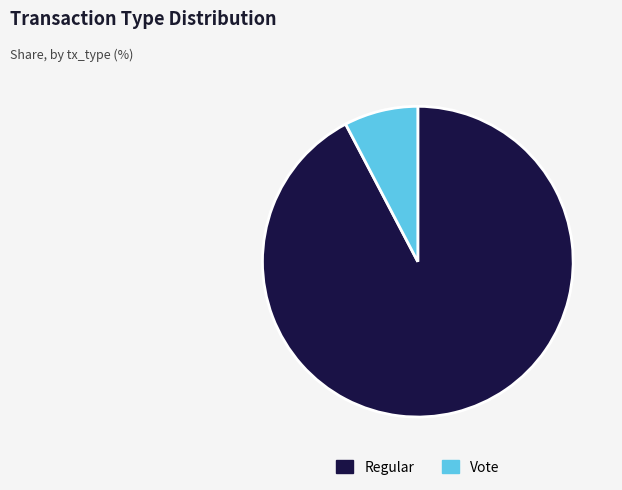

Is there any slice that represents more than half of the pie?

Yes